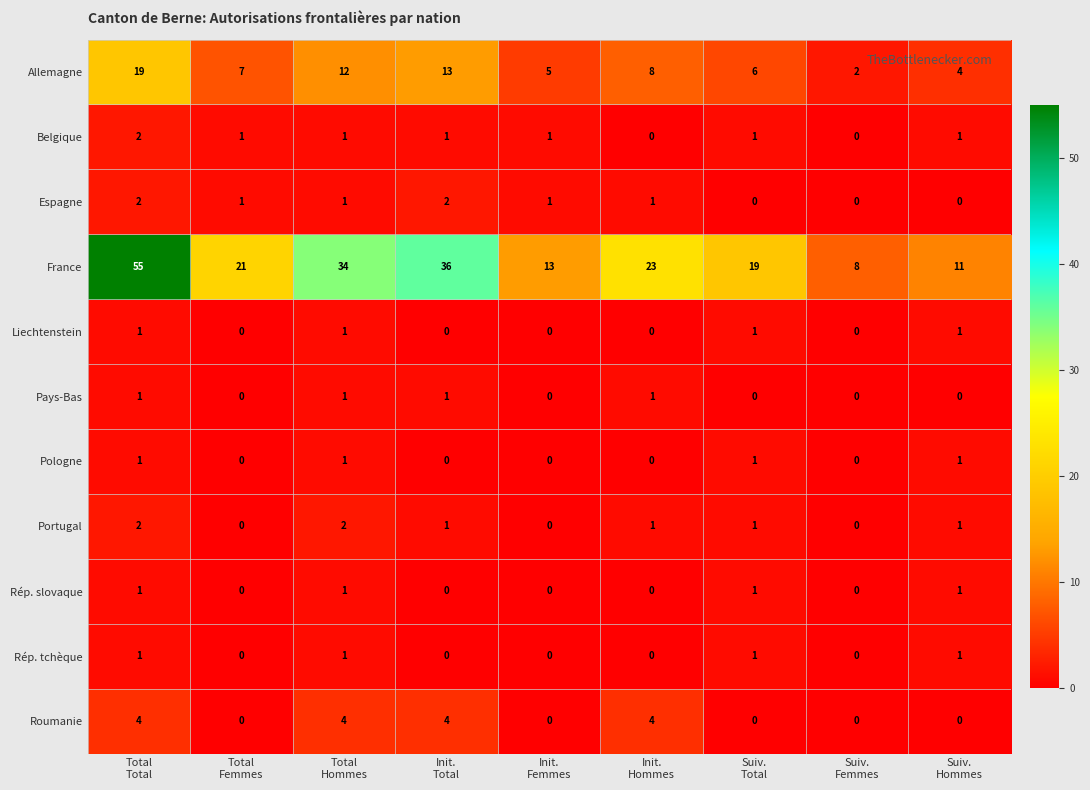

What is the difference between the highest and lowest values at Suiv.
Hommes?

11